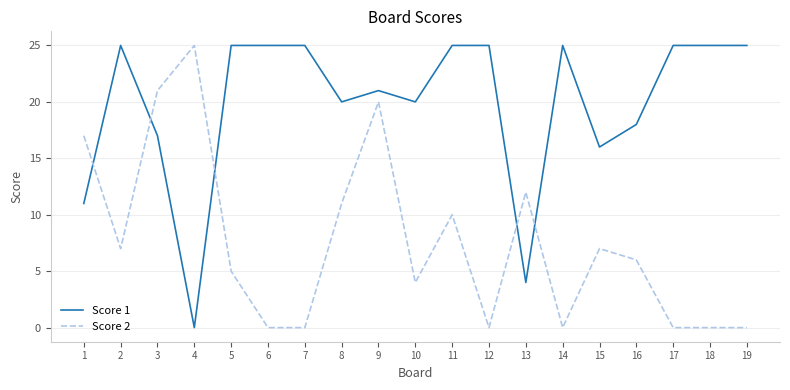

What are all the series names shown in the legend?

Score 1, Score 2